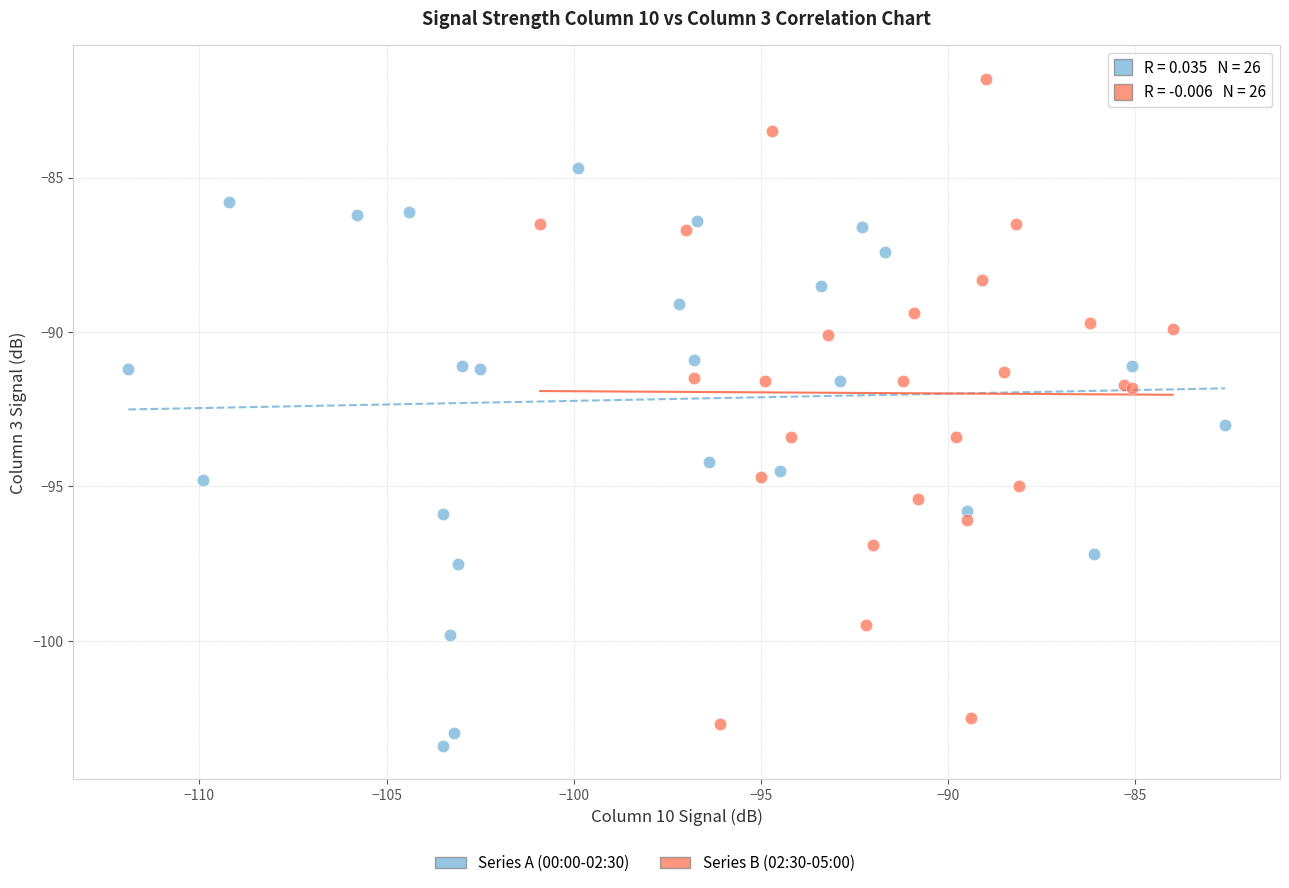

Which series has the widest spread of Y values?

Series B (02:30-05:00)